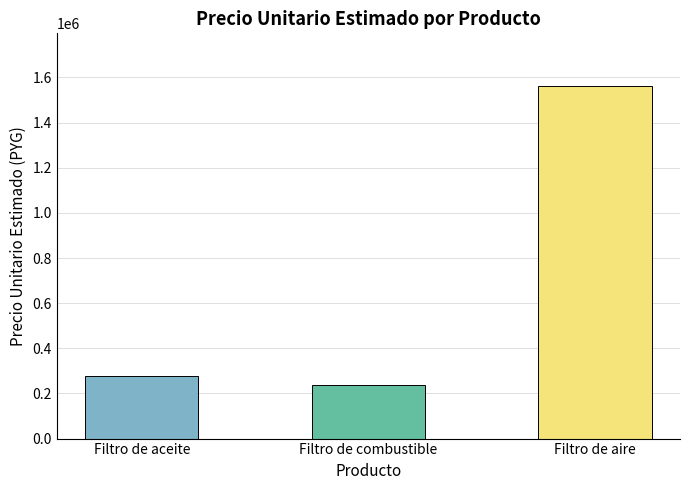

Reading left to right, what are all the values shown in this chart?

278110	237615	1561330